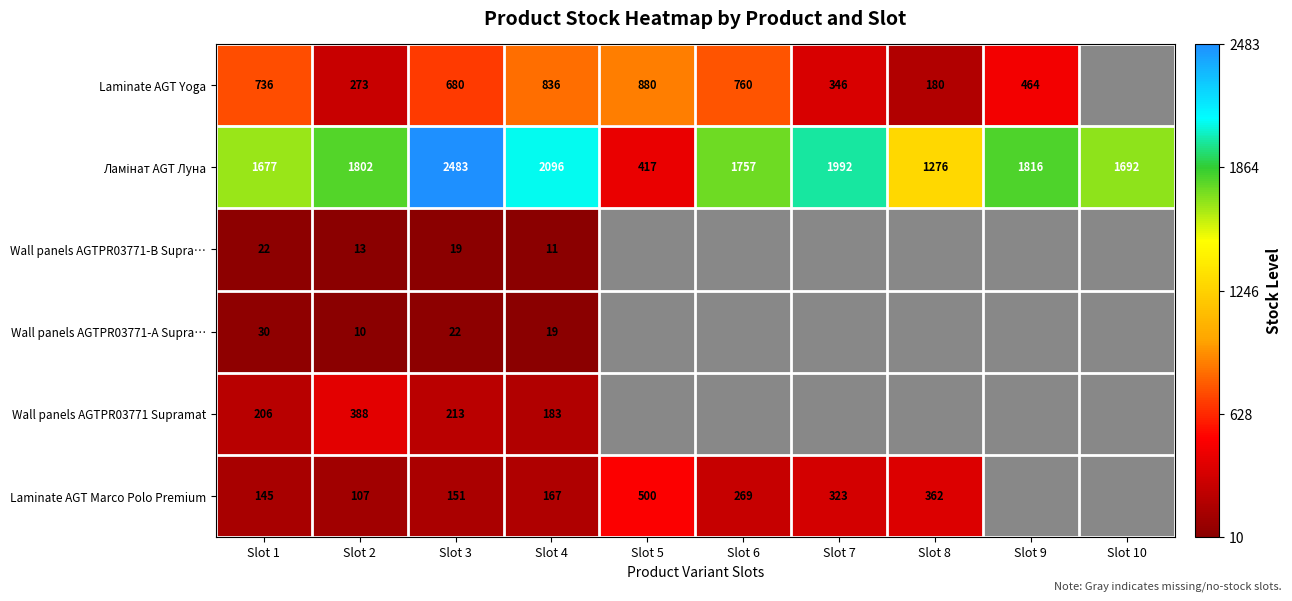

The value of Laminate AGT Marco Polo Premium at Slot 3 is 197. True or false?

False